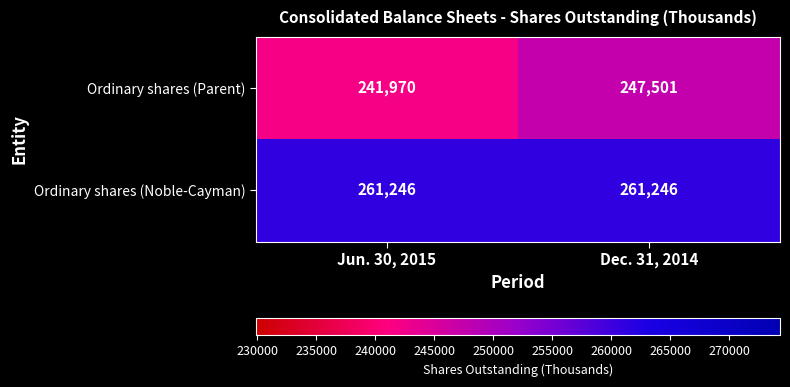

Reading left to right, extract all data points from this chart.

Ordinary shares (Parent): Jun. 30, 2015=241970	Dec. 31, 2014=247501
Ordinary shares (Noble-Cayman): Jun. 30, 2015=261246	Dec. 31, 2014=261246